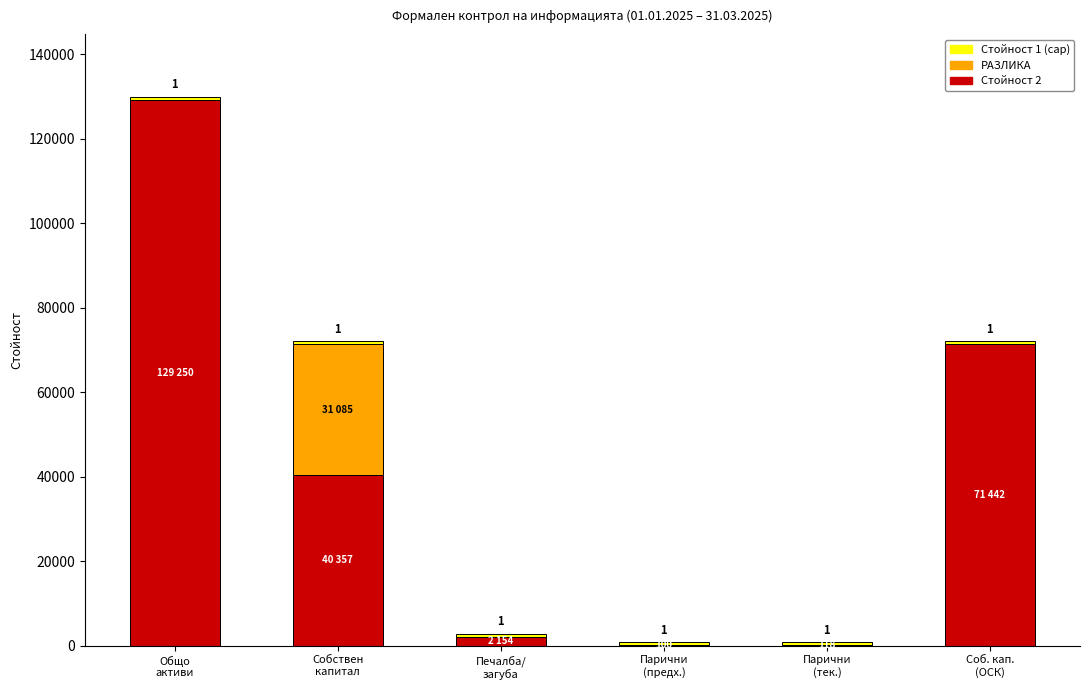

What is the highest value of the Стойност 2 series?

129250.0